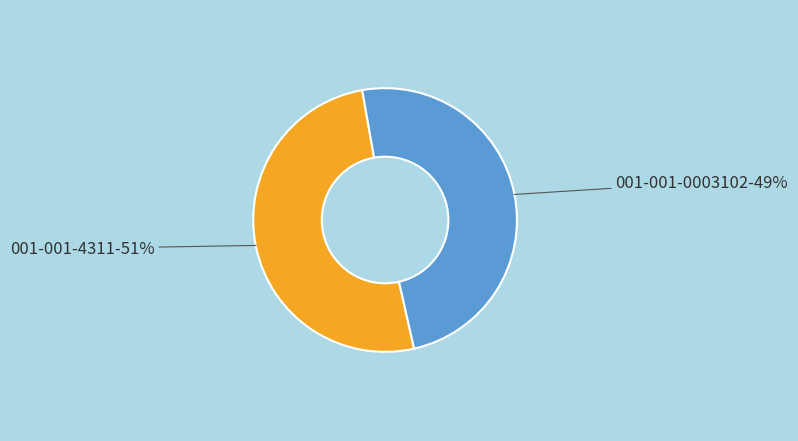

To the nearest percent, what is the average slice percentage?

50%